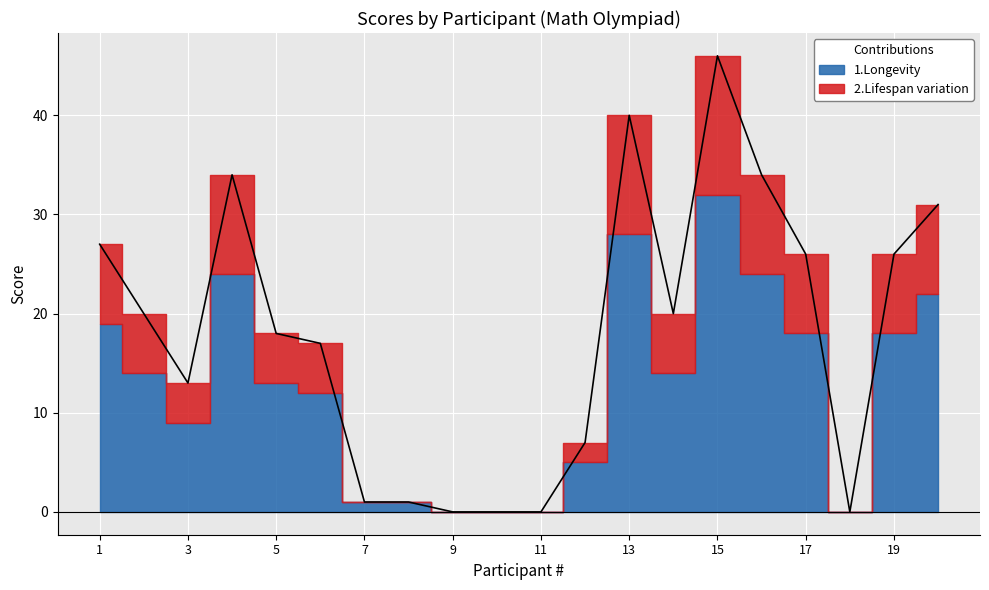

What is the ratio of the value at 4 to the value at 19?

1.3